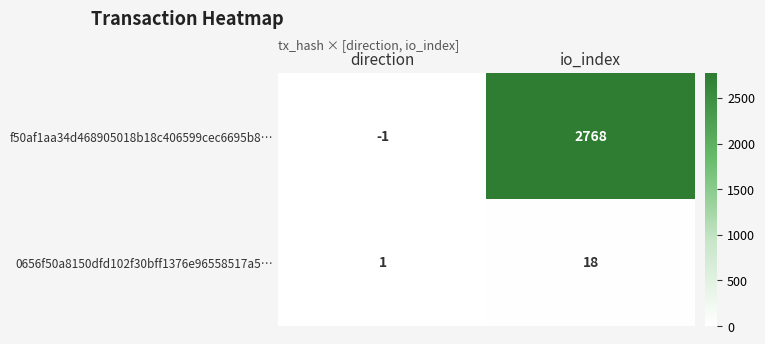

At which category does the chart reach its minimum across all series?

direction